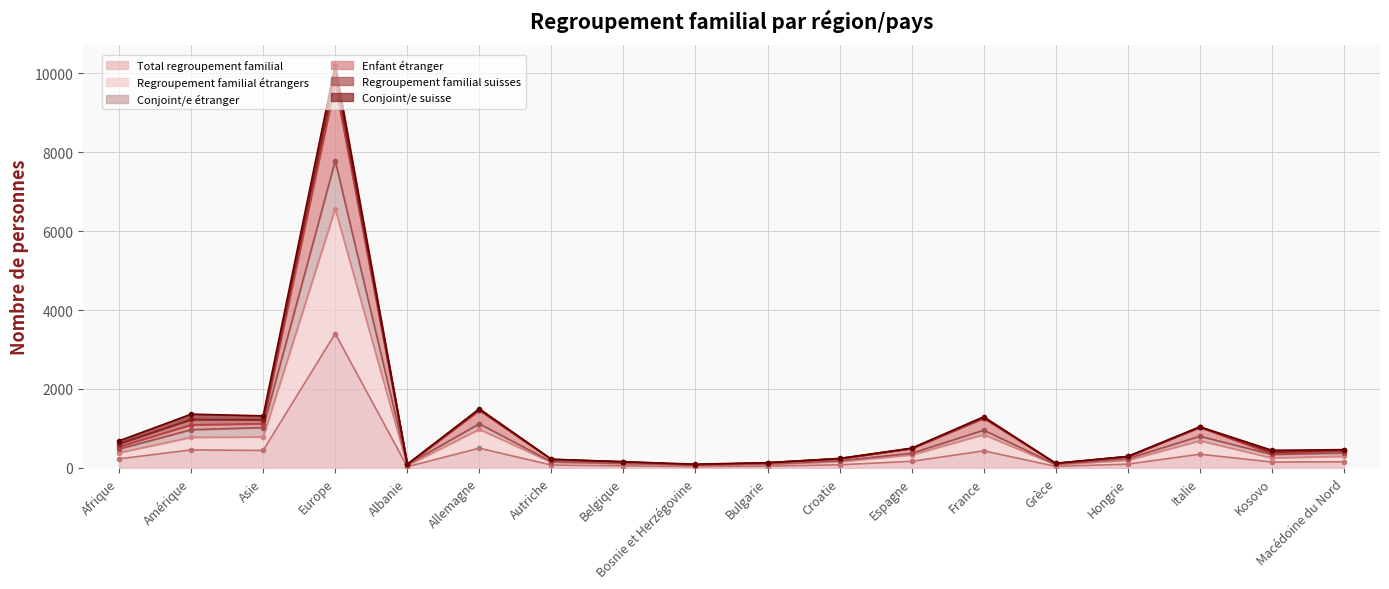

The value of Enfant étranger at France is 323. True or false?

False